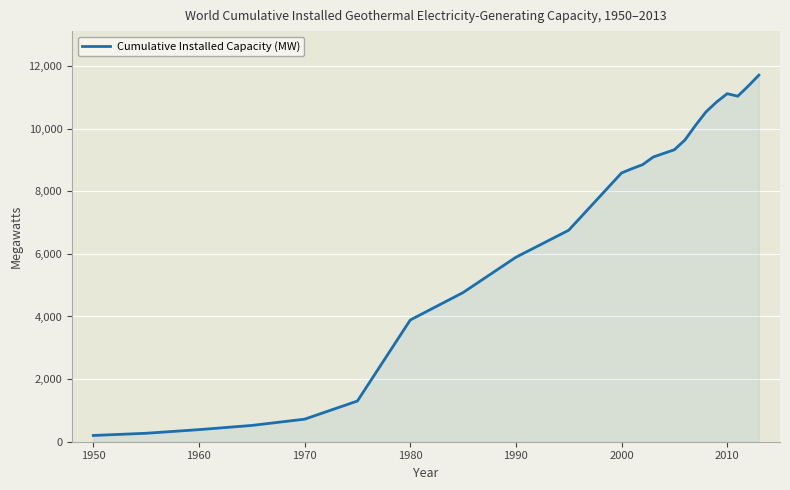

How many distinct data groups are displayed?

1